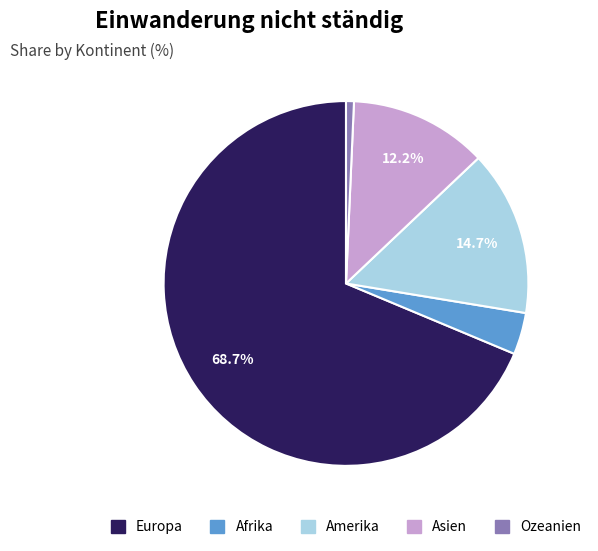

What percentage is the Ozeanien slice, to the nearest percent?

1%